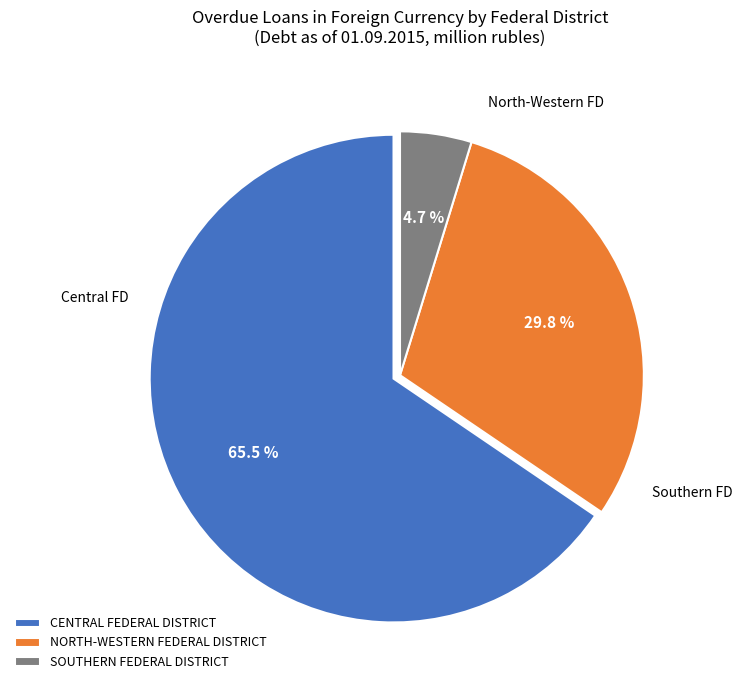

What is the majority slice?

CENTRAL FEDERAL DISTRICT